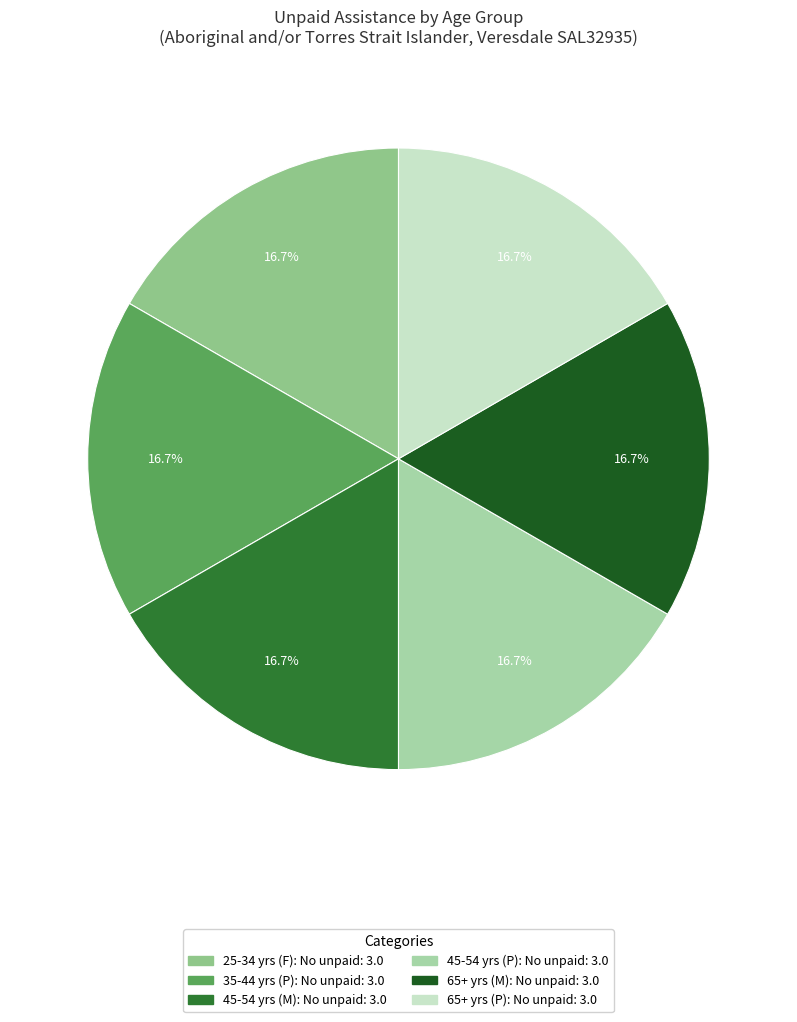

How many slices are in this pie chart?

6